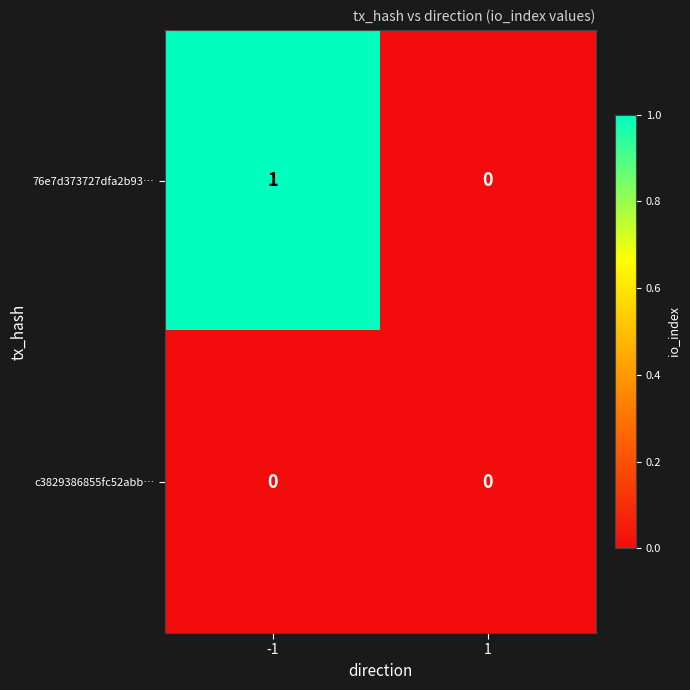

How many positive values does the 76e7d373727dfa2b93… series have?

1